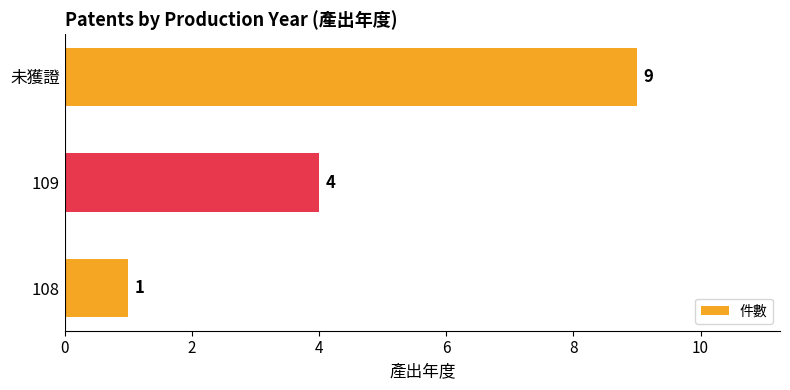

Reading bottom to top, list all the values displayed in this chart.

1	4	9